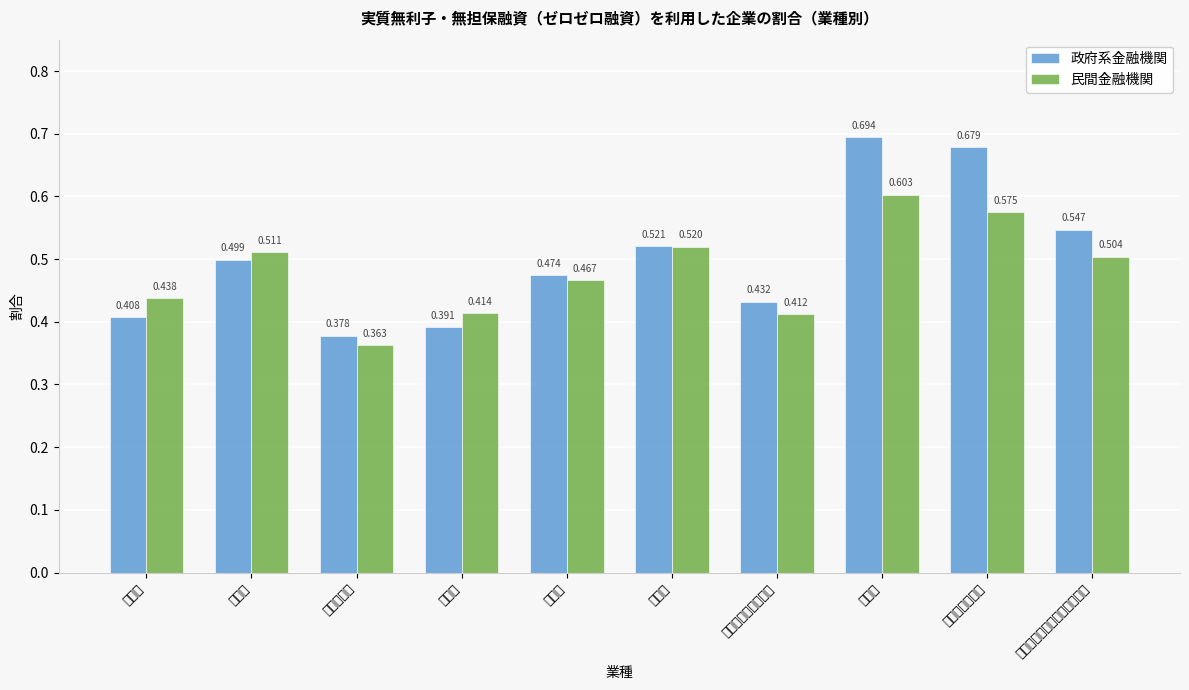

How many categories are shown in the chart?

10